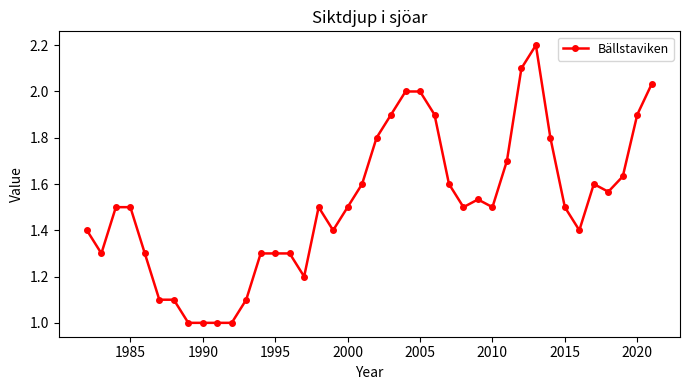

What is the difference between the second highest and minimum values?

1.1